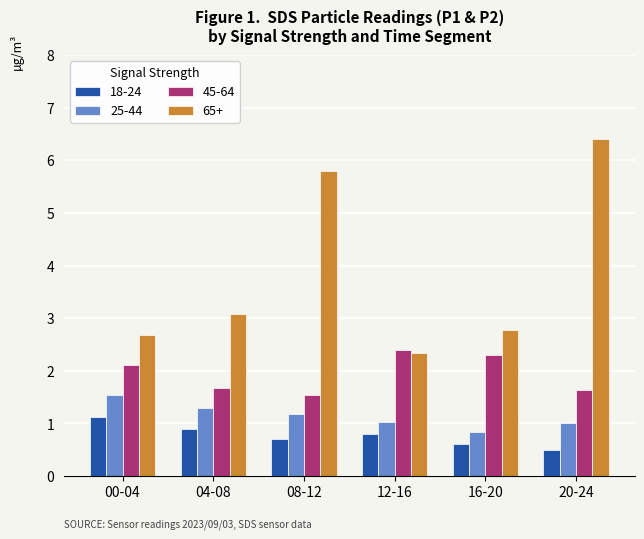

At which label does 25-44 reach its peak?

00-04